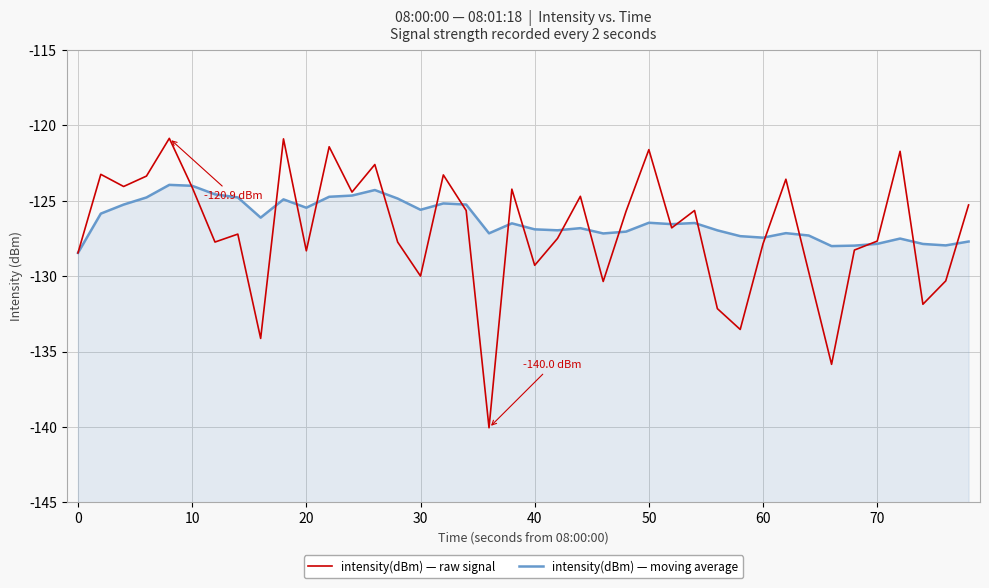

Does the chart display data point markers on the line(s)?

No